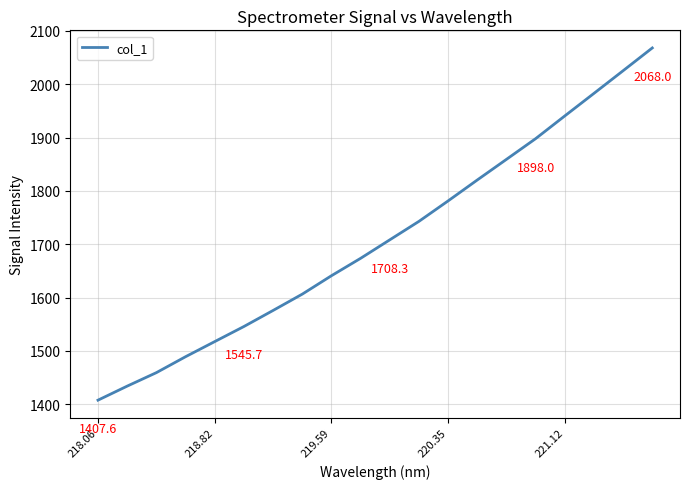

What is the maximum value shown in the chart?

2068.0